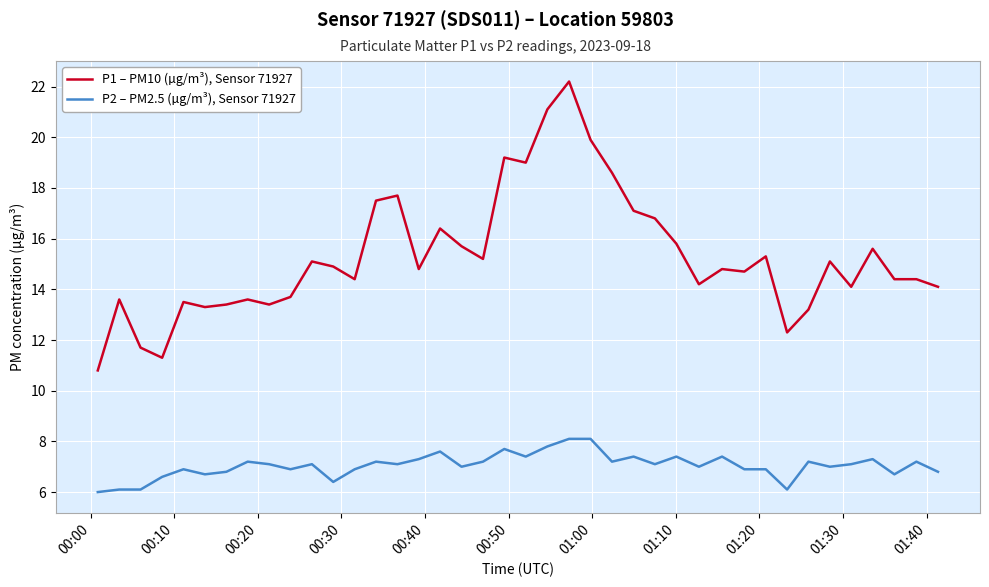

Rank the series by their maximum value, from lowest to highest.

P2 – PM2.5 (µg/m³), Sensor 71927, P1 – PM10 (µg/m³), Sensor 71927